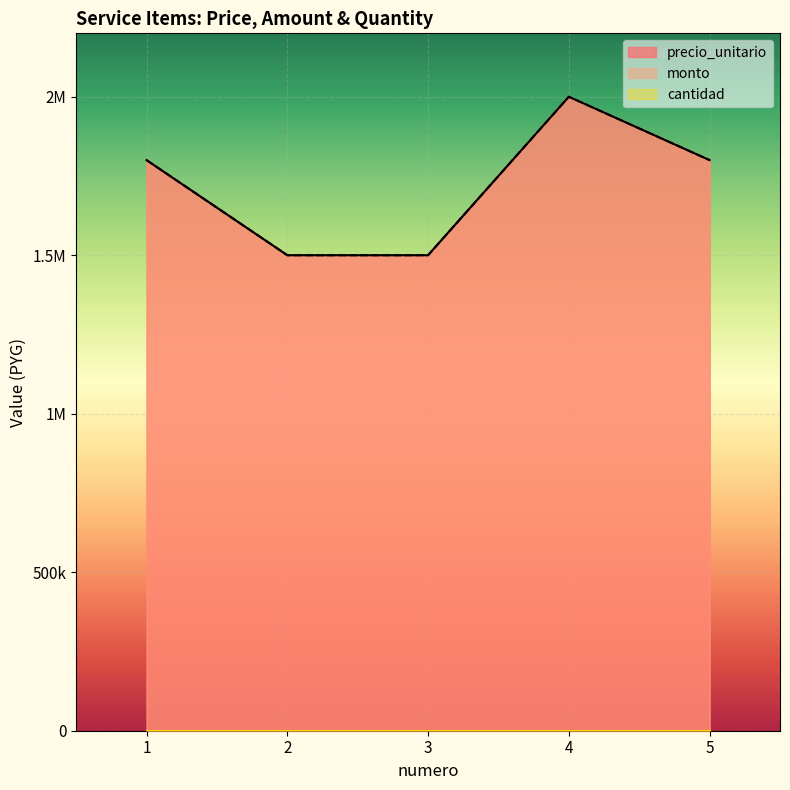

What is the value of the monto point at the 3rd from the left?

1500000